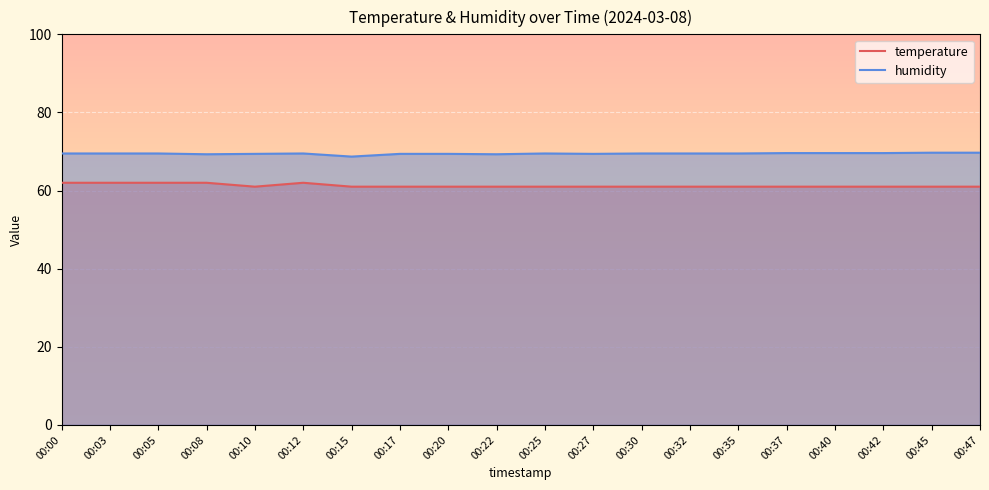

Reading left to right, transcribe all the data shown in this chart.

temperature: 62.0	62.0	62.0	62.0	61.0	62.0	61.0	61.0	61.0	61.0	61.0	61.0	61.0	61.0	61.0	61.0	61.0	61.0	61.0	61.0
humidity: 69.5	69.5	69.5	69.3	69.4	69.5	68.7	69.4	69.4	69.3	69.5	69.4	69.5	69.5	69.5	69.6	69.6	69.6	69.7	69.7